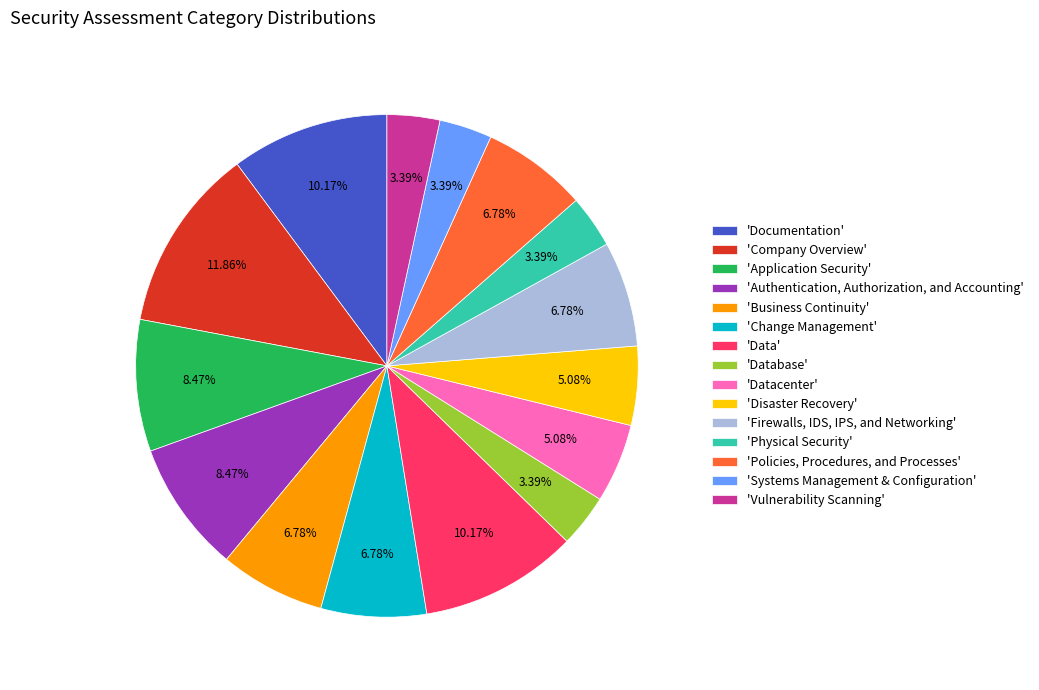

Combined, do 'Documentation' and 'Database' account for over 50%?

No